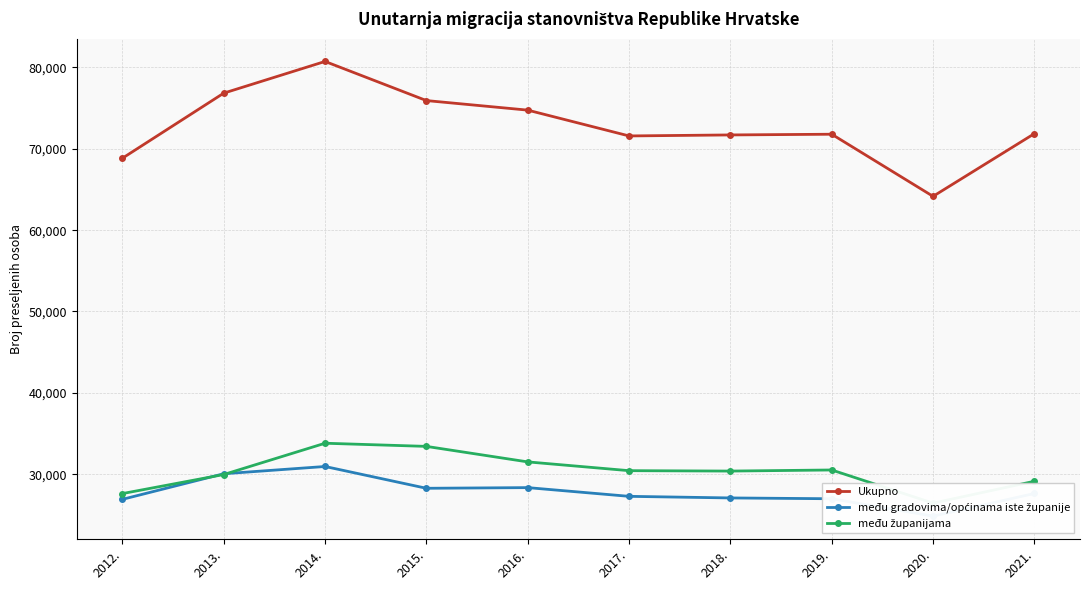

What is the difference between the maximum and second lowest values in the Ukupno series?

11897